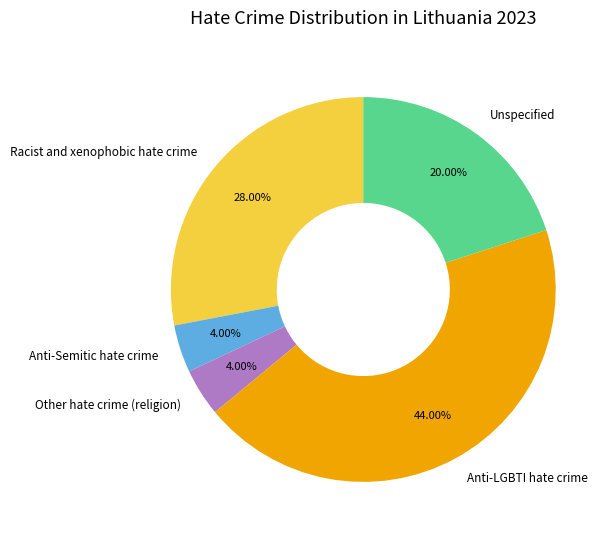

Is there a majority slice in this chart?

No